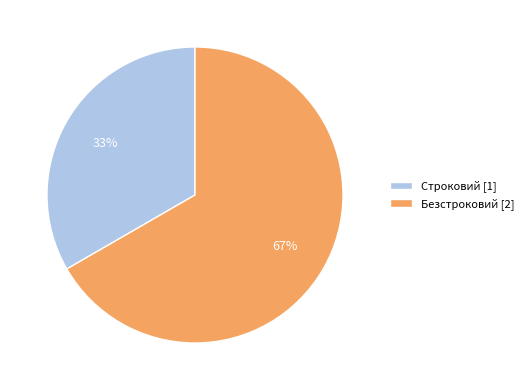

To the nearest percent, what portion does Безстроковий represent?

67%